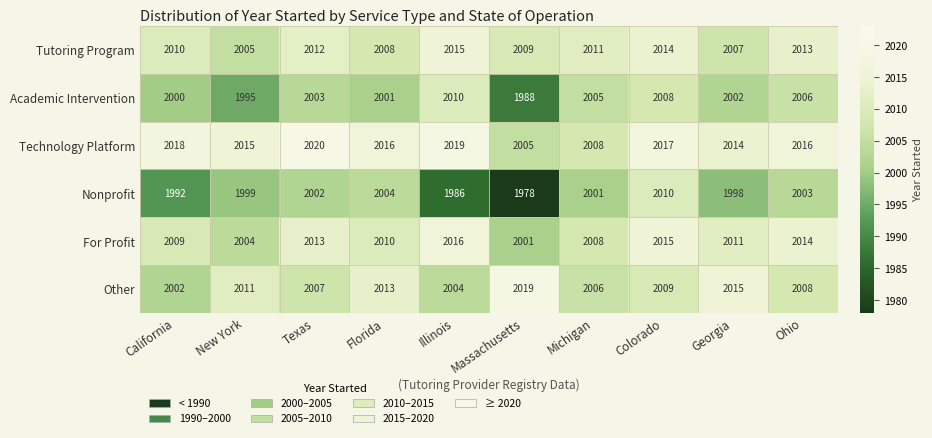

What is the total value across all series at Florida?

12052